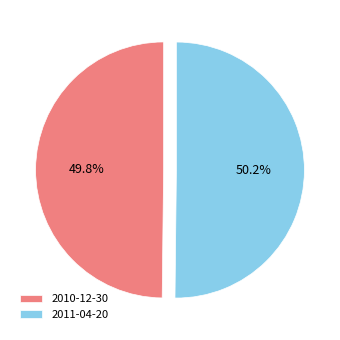

Does any single category account for the majority?

Yes